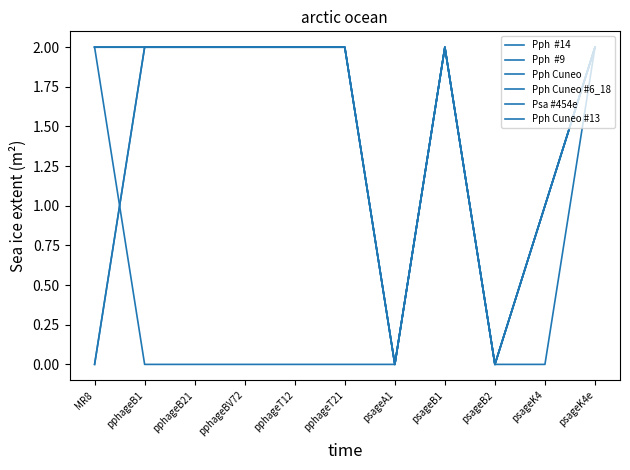

Does the chart display data point markers on the line(s)?

No